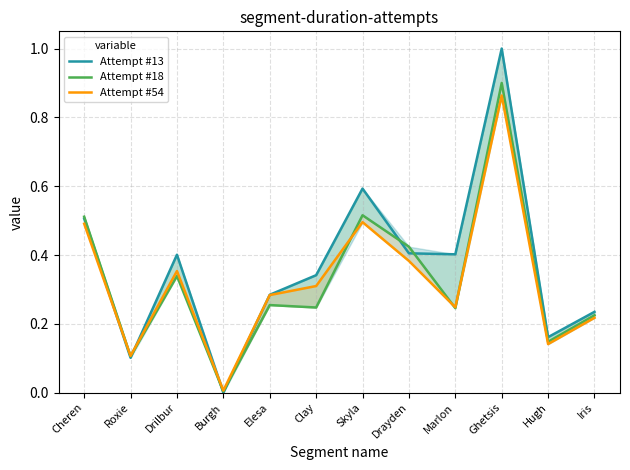

Between which two adjacent categories do Attempt #18 and Attempt #54 first intersect?

Cheren and Roxie